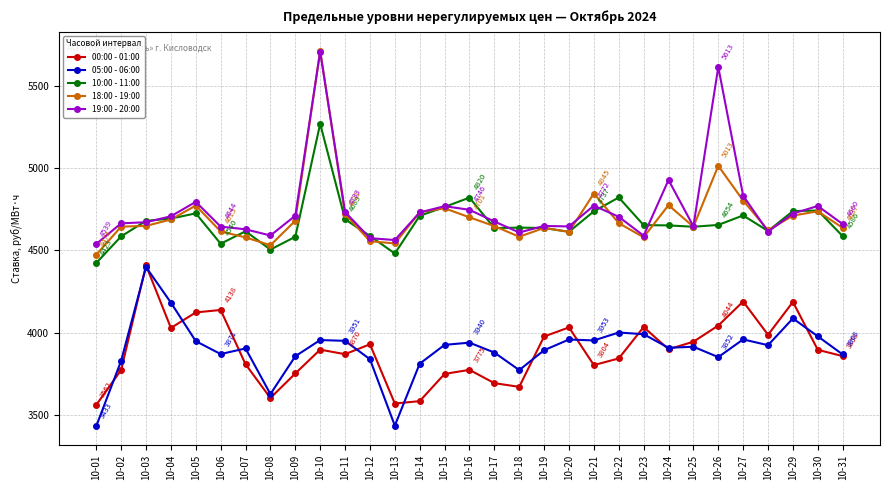

The 19:00 - 20:00 series shows 6914.1 at 10-19. True or false?

False